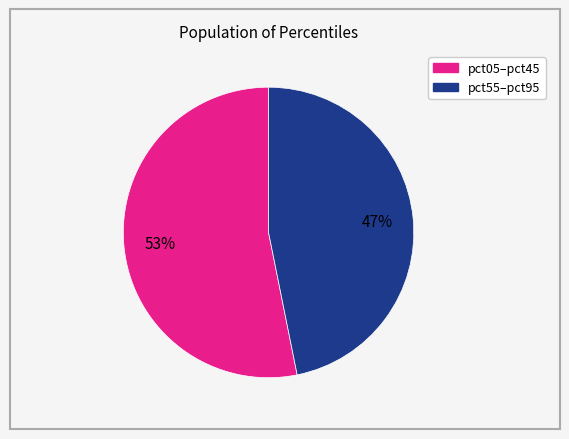

How many slices are in this pie chart?

2